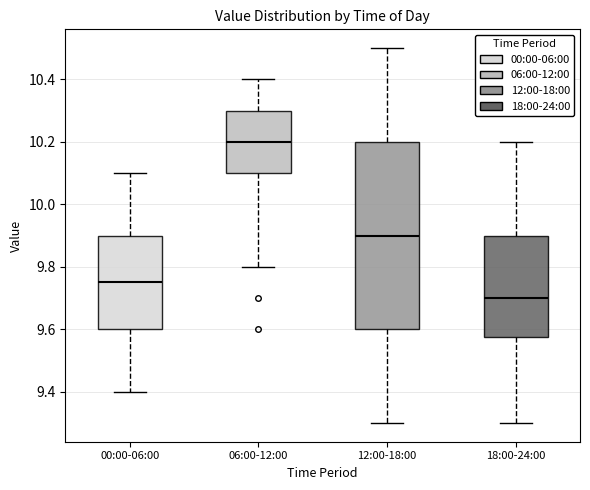

Which box is the tallest, from its lower edge to its upper edge?

12:00-18:00